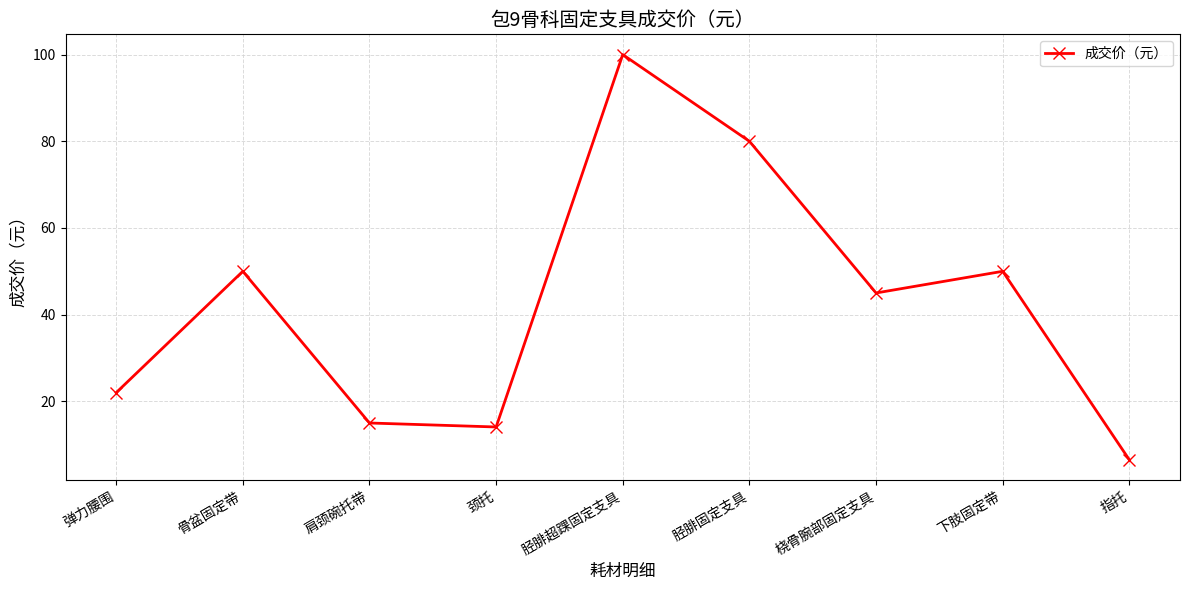

What value does the data have at 颈托?

14.1